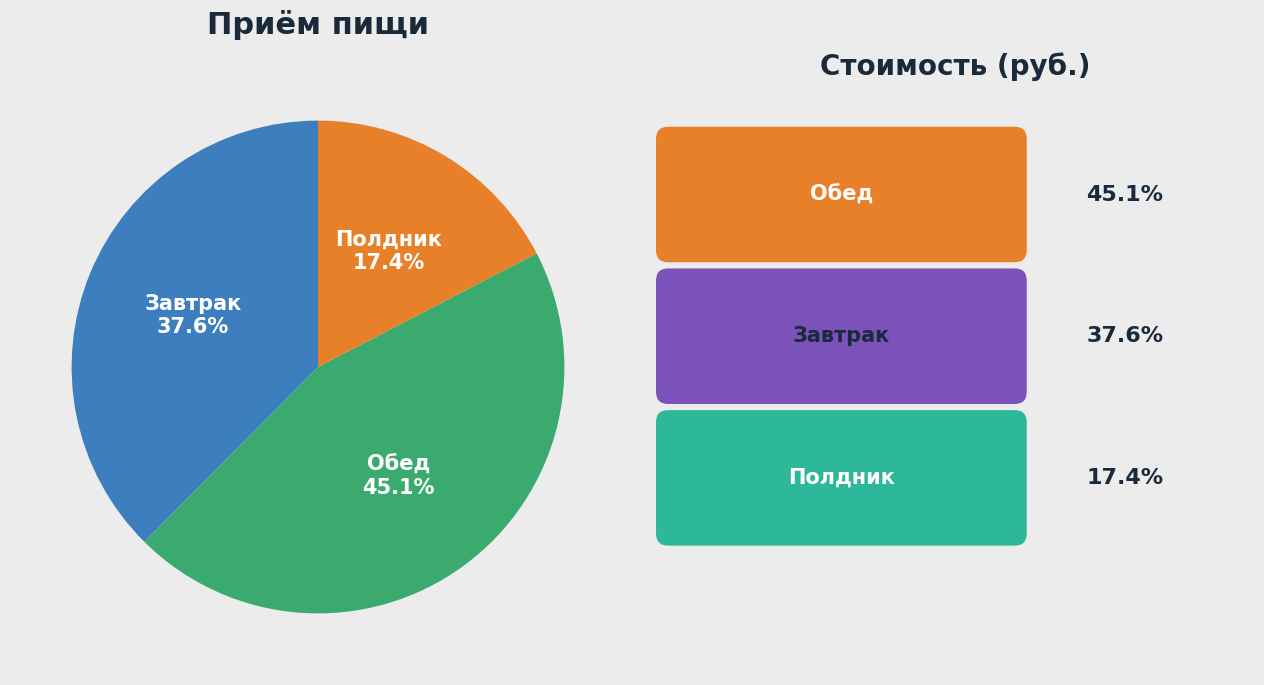

Is it true that Обед is 45% of the pie?

True